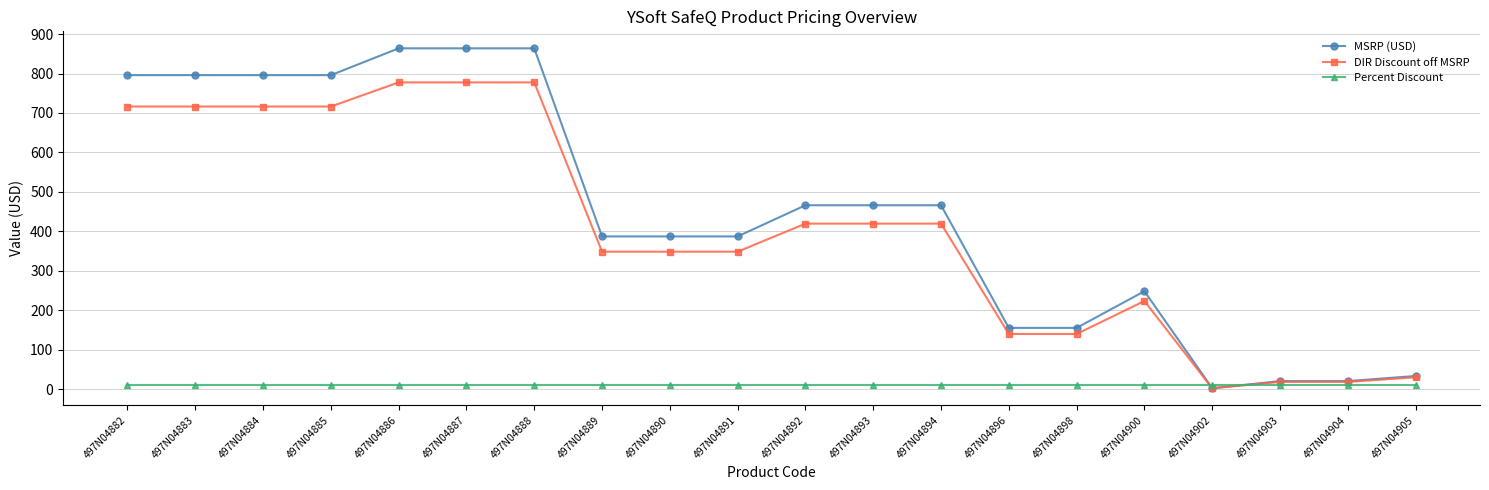

Which series has the largest total across all categories?

MSRP (USD)